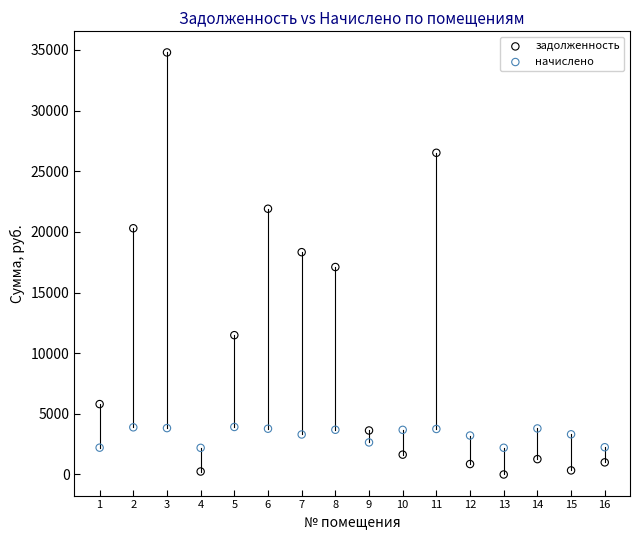

What is the X range (max minus min) for the scatter plot?

15.0